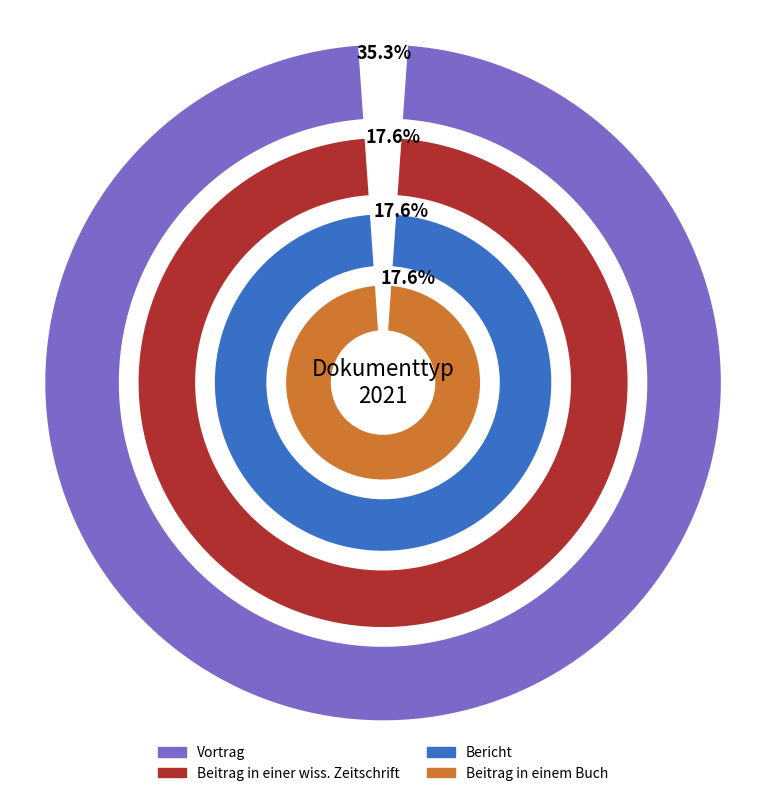

Does Beitrag in einem Buch represent more than half of the total?

No